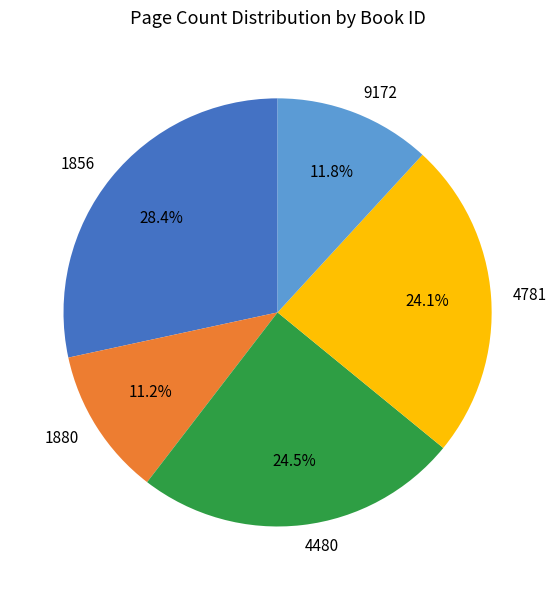

To the nearest percent, what portion does 1856 represent?

28%